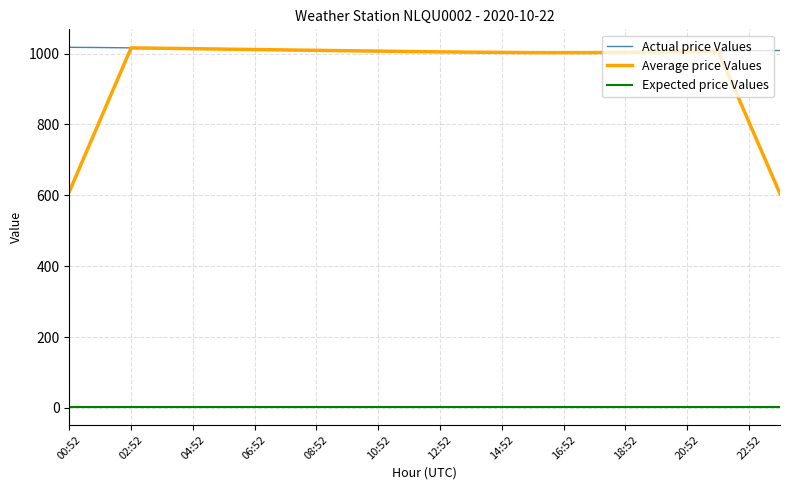

True or false: Actual price Values and Expected price Values intersect in this chart.

False